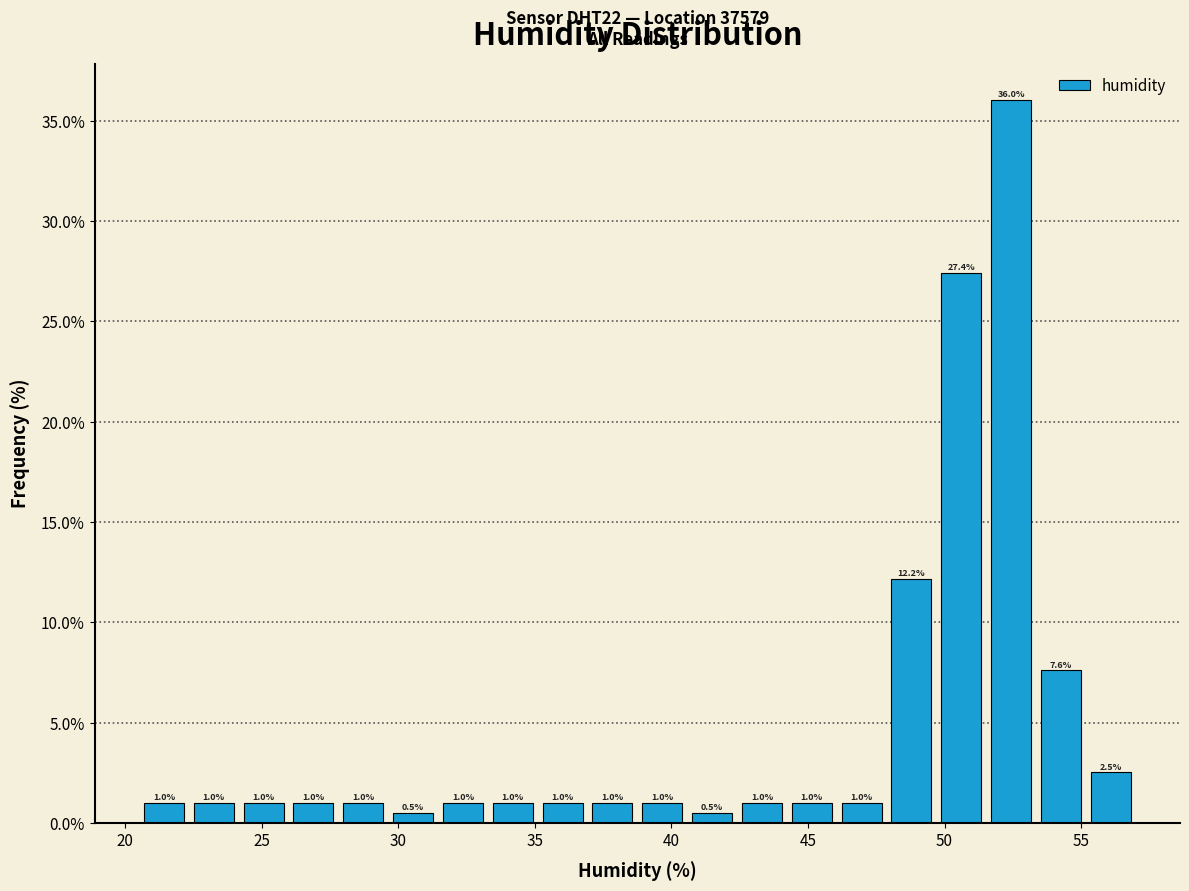

Around what value on the x-axis is the tallest bar? Give the approximate position of its centre, as read against the axis.

52.5